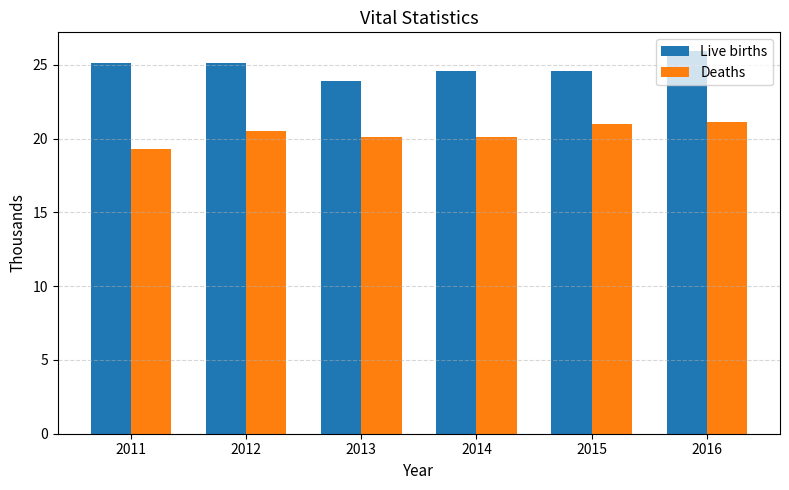

What is the spread (max minus min) of values at 2012?

4.6